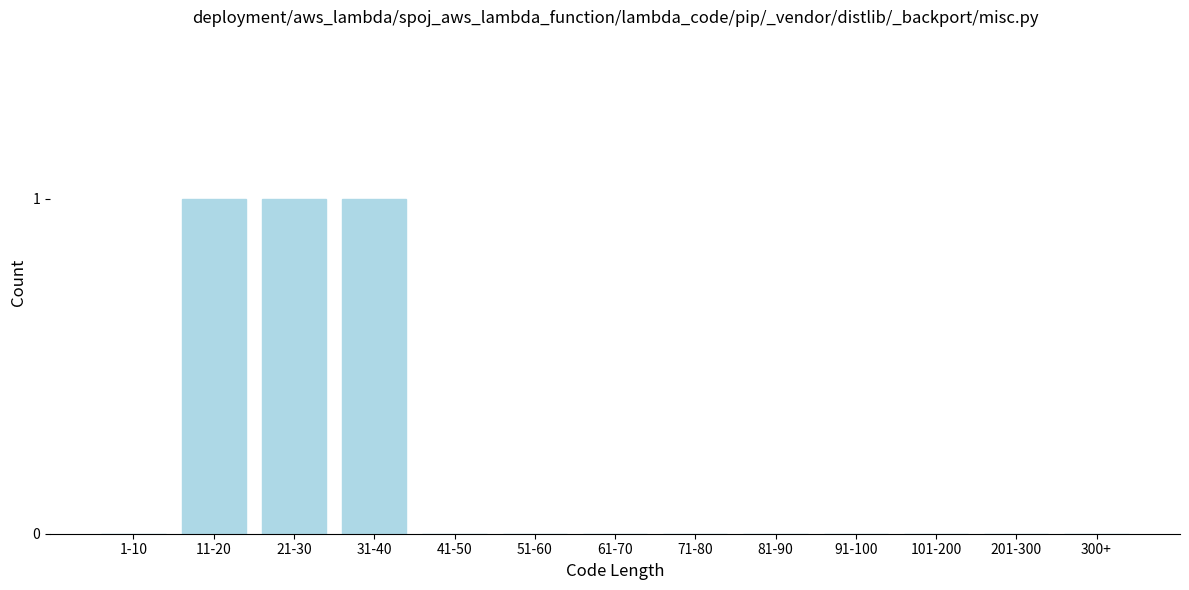

Reading left to right, transcribe all the data shown in this chart.

1-10=0	11-20=1	21-30=1	31-40=1	41-50=0	51-60=0	61-70=0	71-80=0	81-90=0	91-100=0	101-200=0	201-300=0	300+=0